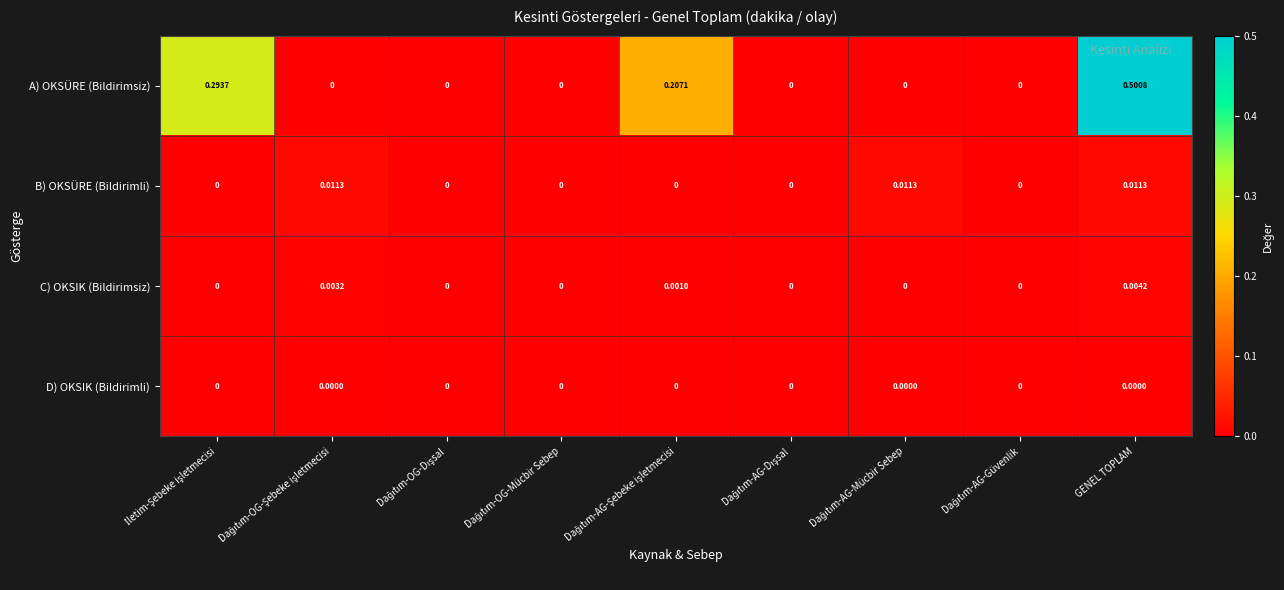

Which series has the widest spread of values?

A) OKSÜRE (Bildirimsiz)